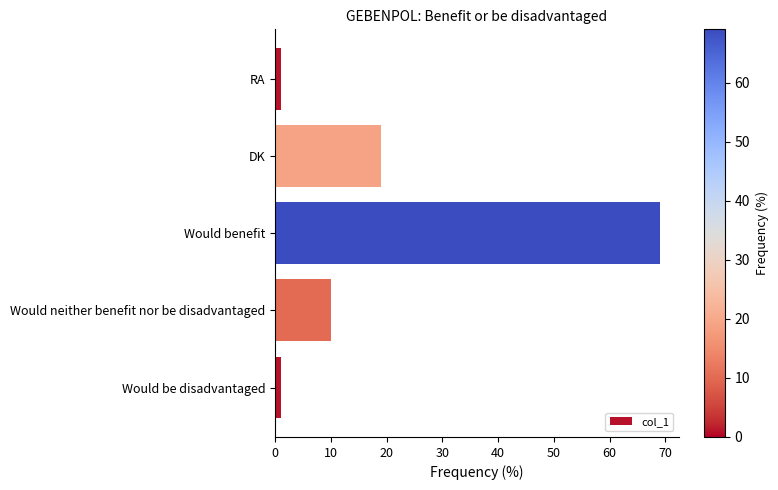

Reading bottom to top, list all the values displayed in this chart.

1	10	69	19	1